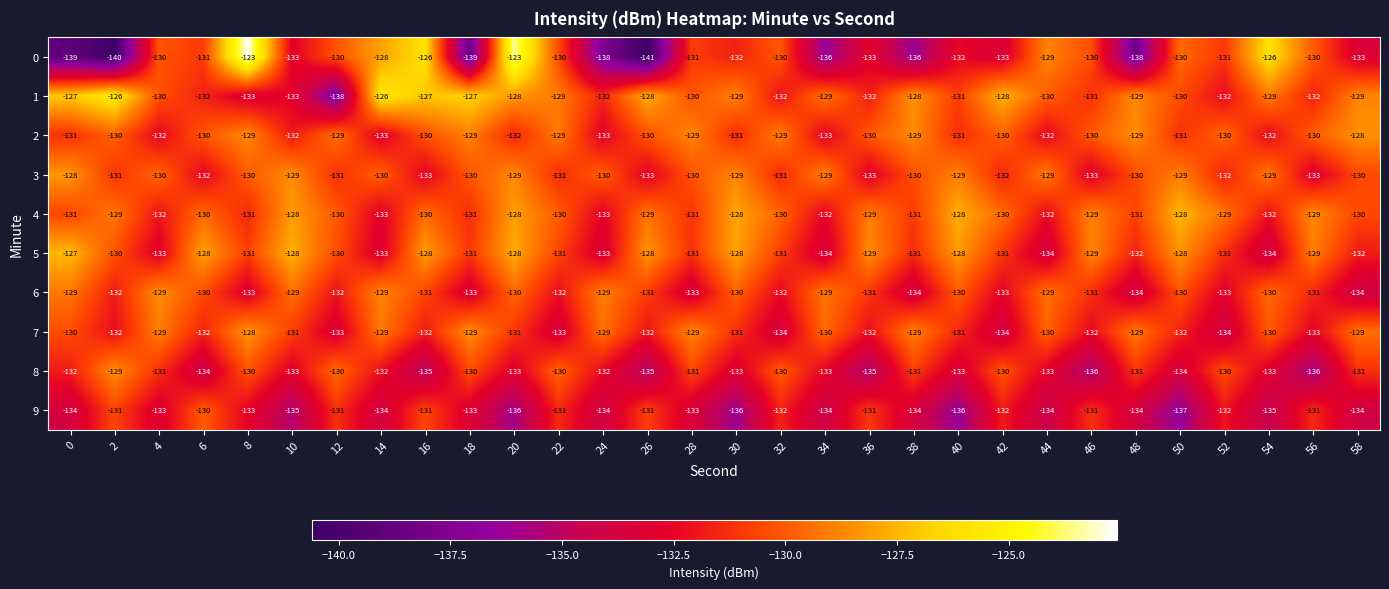

At which category is the sum across all series the highest?

20